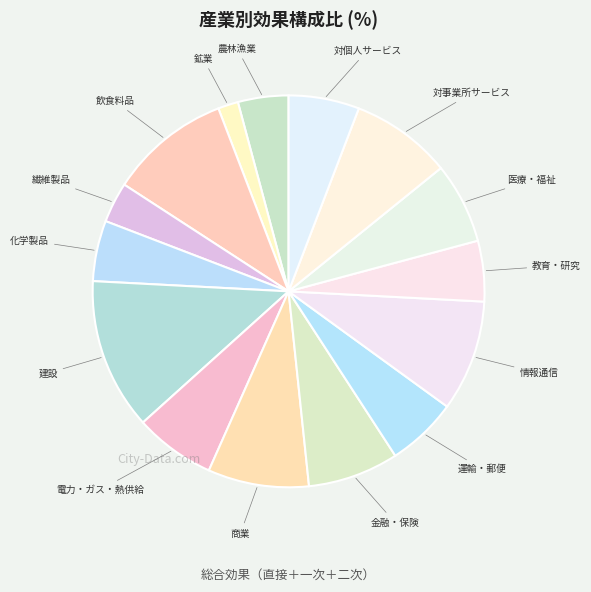

True or false: 教育・研究 accounts for 5% of the total.

True